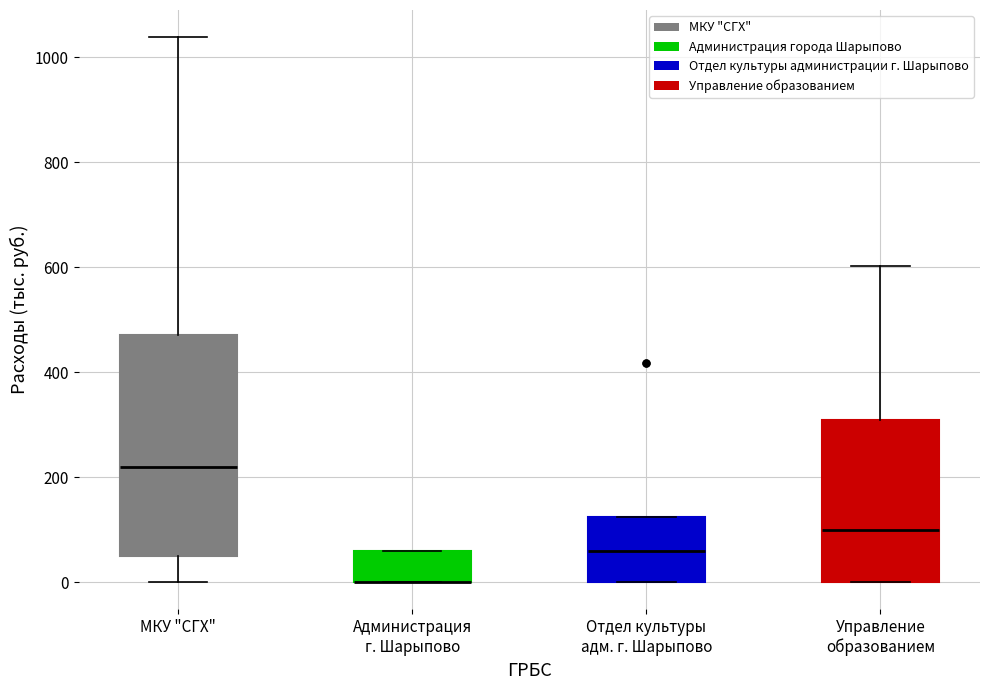

Reading left to right, read every box against the y-axis: the position of its median line, the range the box covers, and the ends of its whiskers. The values are not printed on the chart, so give them approximately, as read against the axis.

МКУ "СГХ": median 220, box 60 to 480, whiskers 0 to 1040
Администрация г. Шарыпово: median 0 (drawn on the box's lower edge), box 0 to 60, whiskers 0 to 60
Отдел культуры адм. г. Шарыпово: median 60, box 0 to 120, whiskers 0 to 120
Управление образованием: median 100, box 0 to 300, whiskers 0 to 600